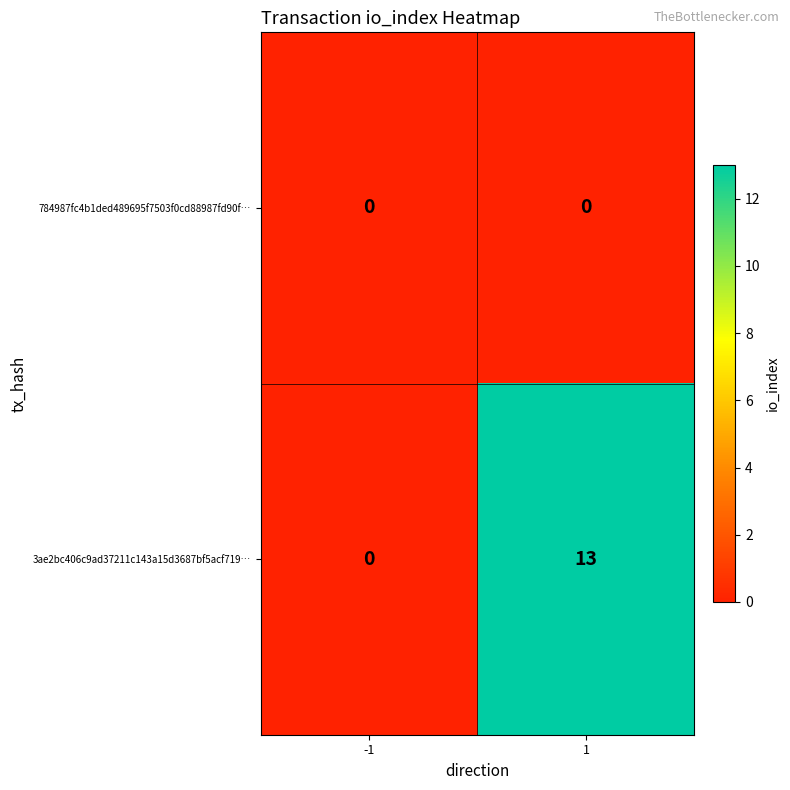

At which category is the sum across all series the highest?

1